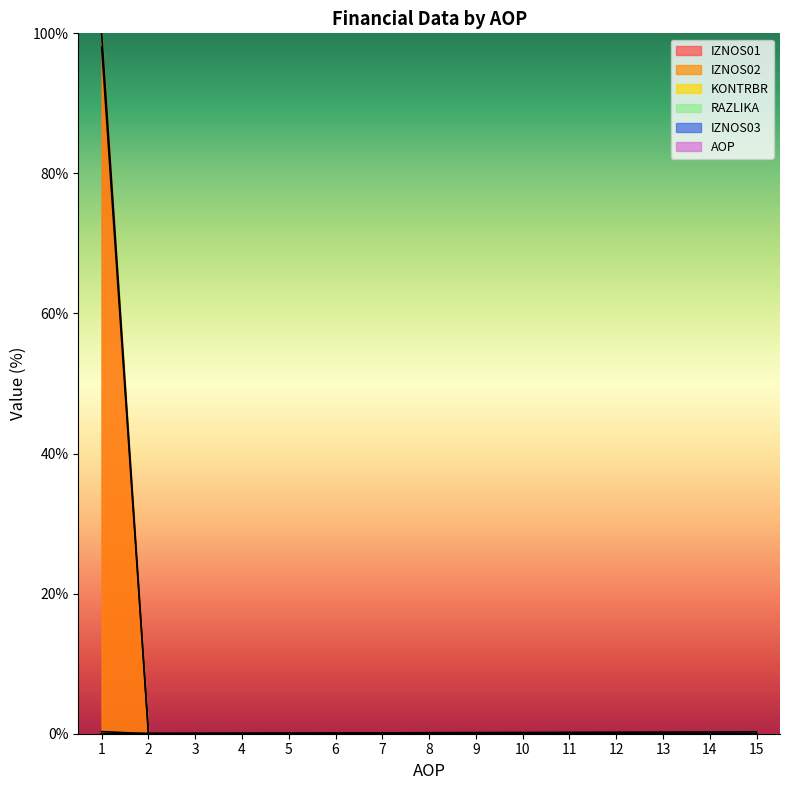

What is the value of the AOP point at the 7th from the left?

0.1